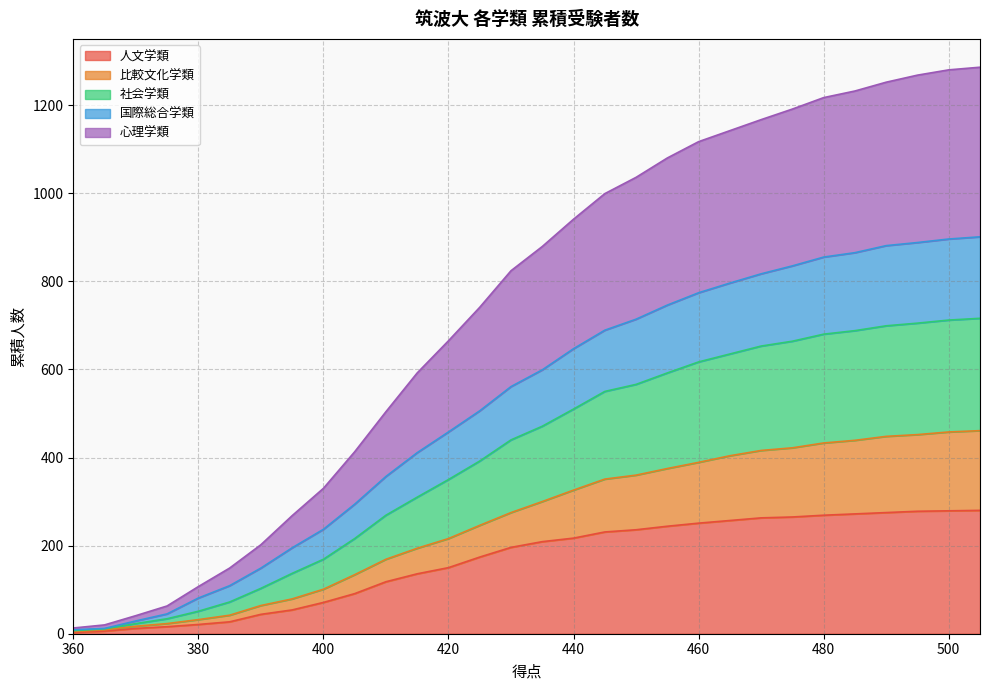

What is the highest value of the 人文学類 series?

280